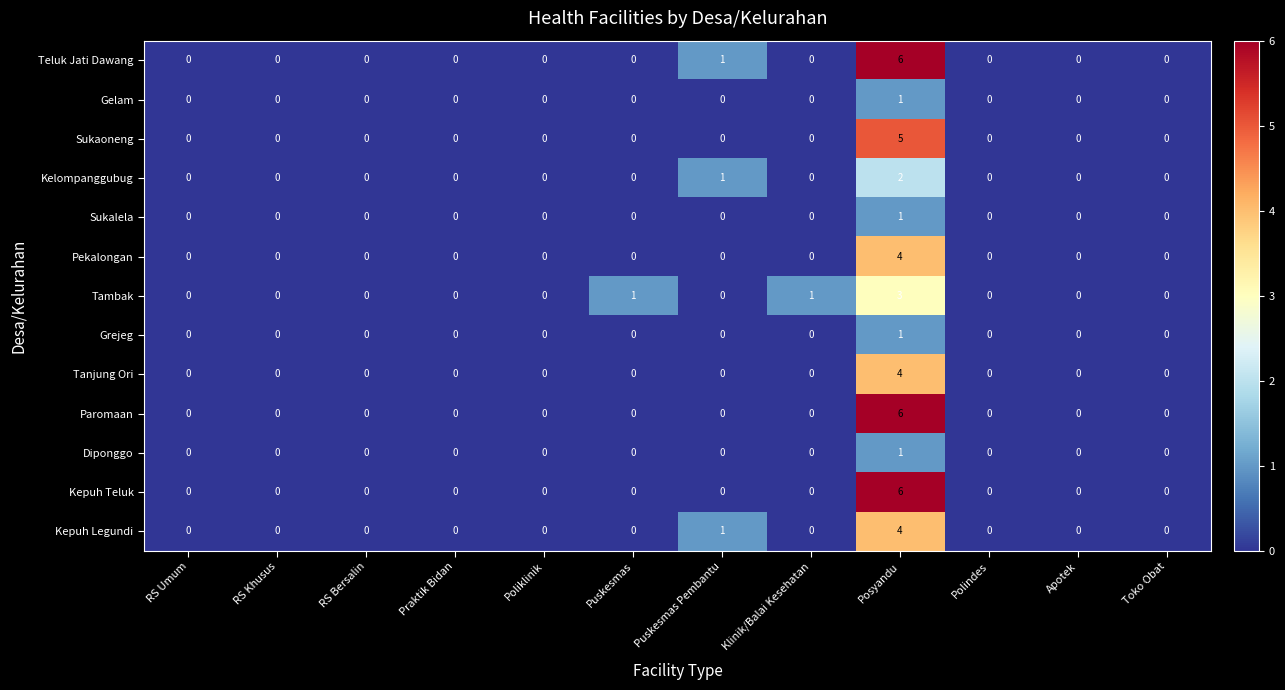

Is it true that Sukalela equals 0 at Praktik Bidan?

True